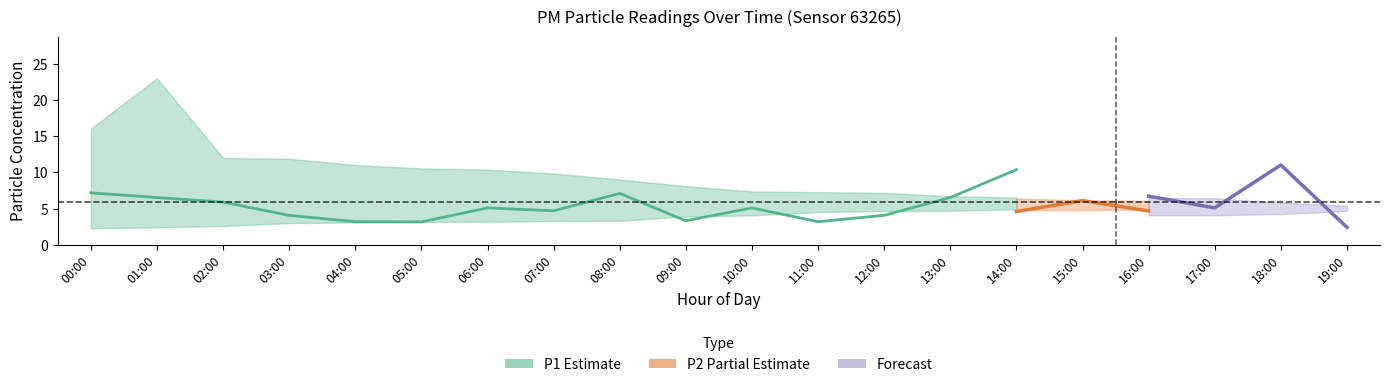

What is the sum of the P1_lower values at 19:00 and 02:00?

8.4